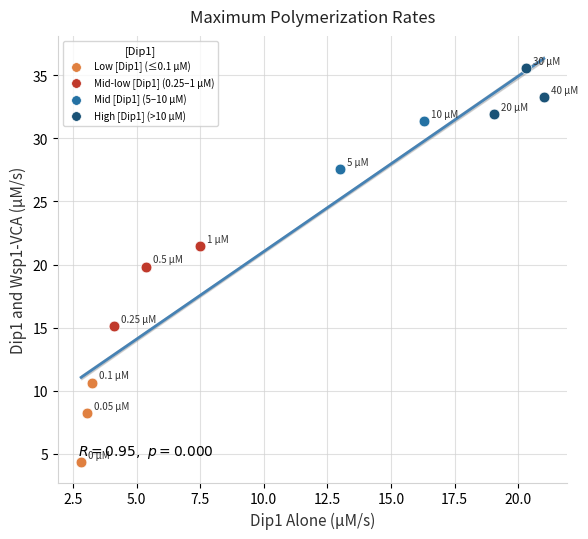

Which series reaches the minimum Y coordinate?

Low [Dip1] (≤0.1 µM)